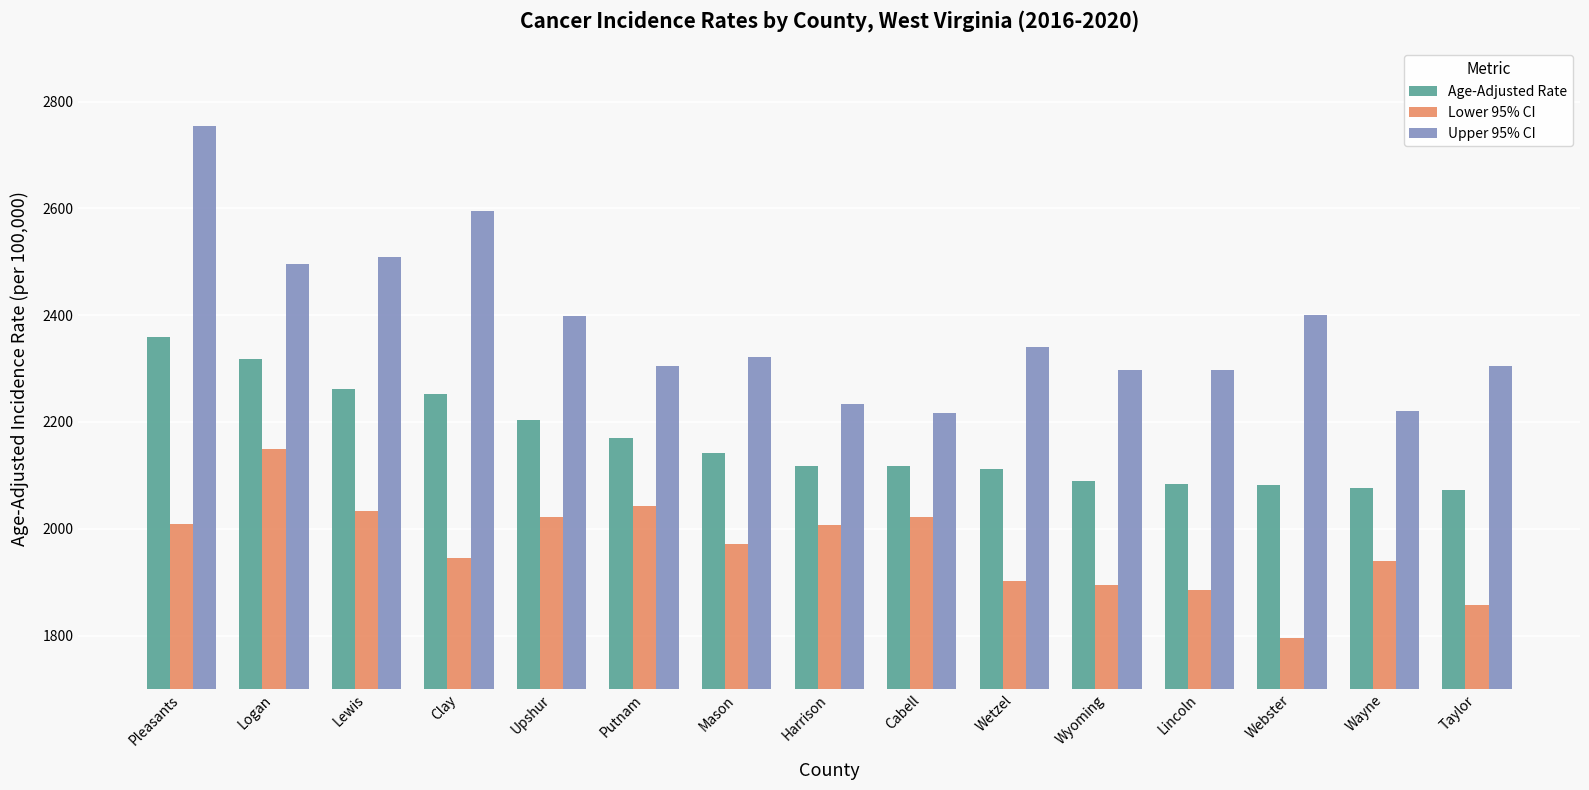

Which series has the largest total across all categories?

Upper 95% CI